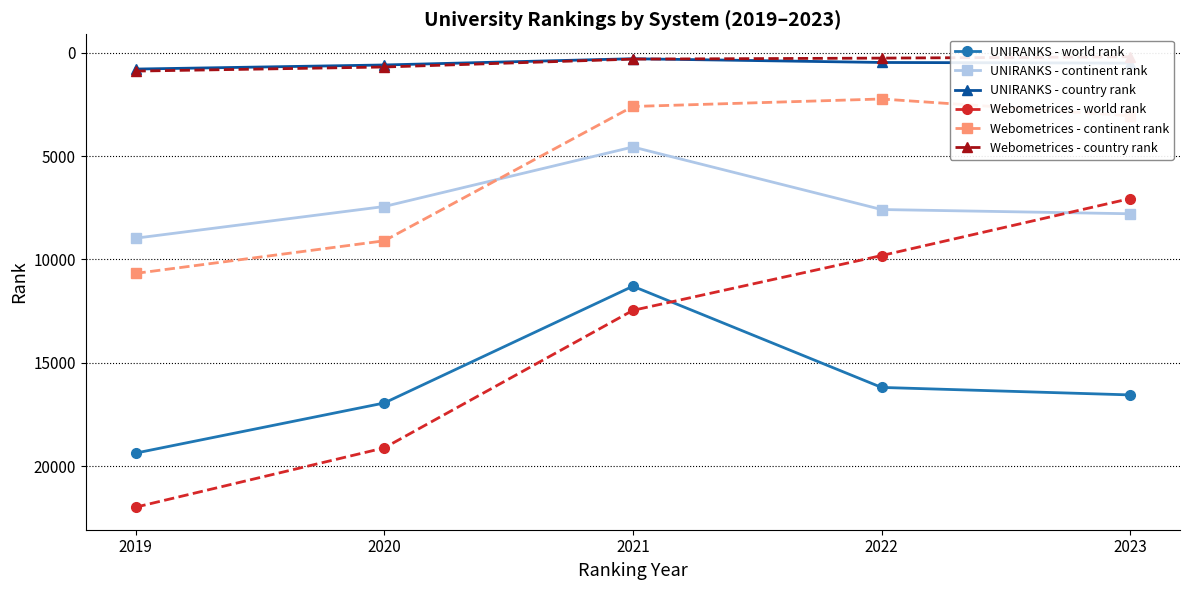

What is the difference between the highest and lowest values at 2021?

12162